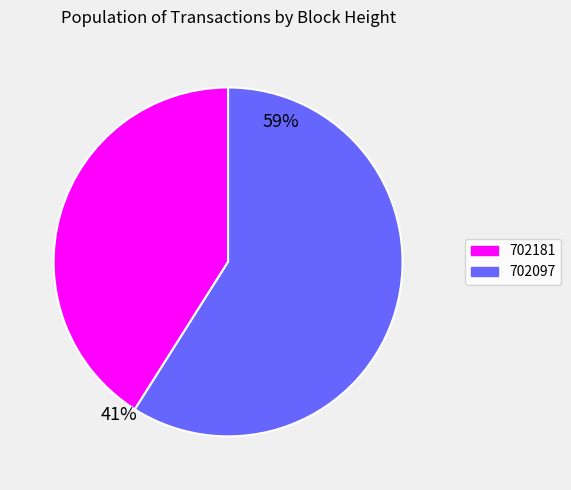

Does 702181 account for over 50% of the chart?

No